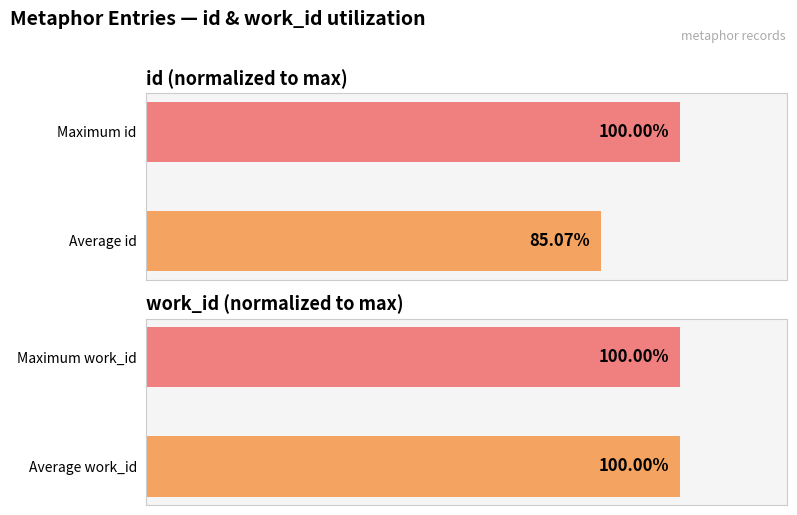

Which series has the largest range (max minus min)?

id